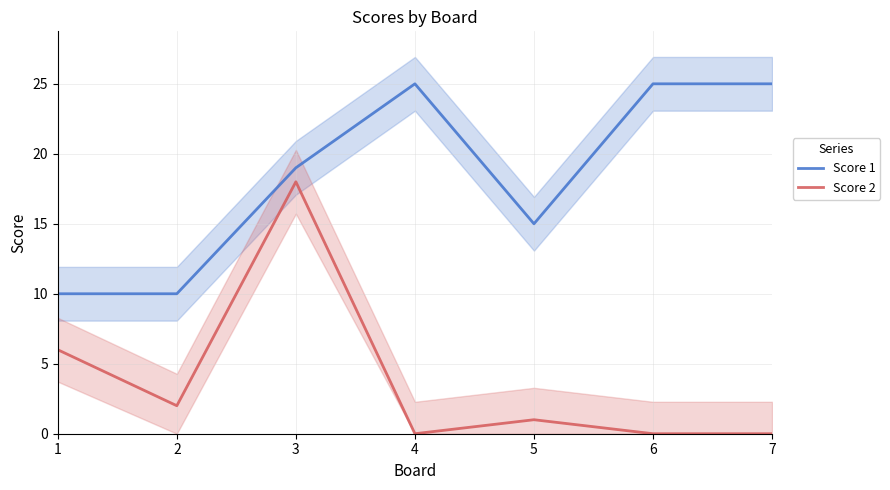

True or false: Score 2 has more than 2 points higher than both neighbors.

False